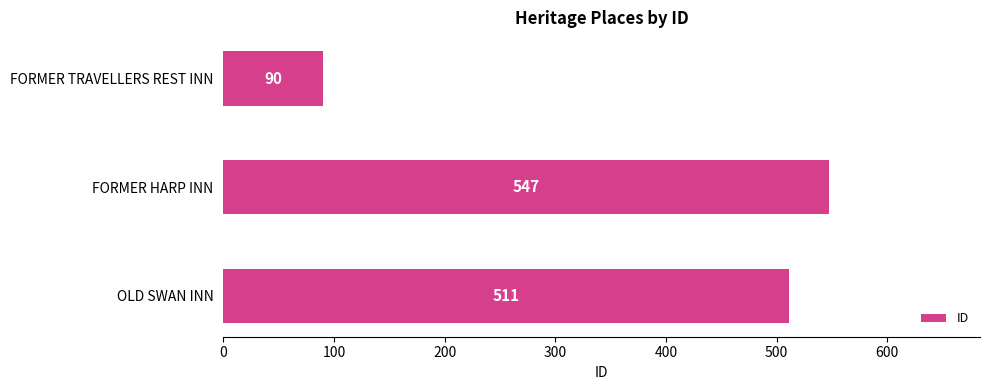

At which label is the value closest to 318?

OLD SWAN INN